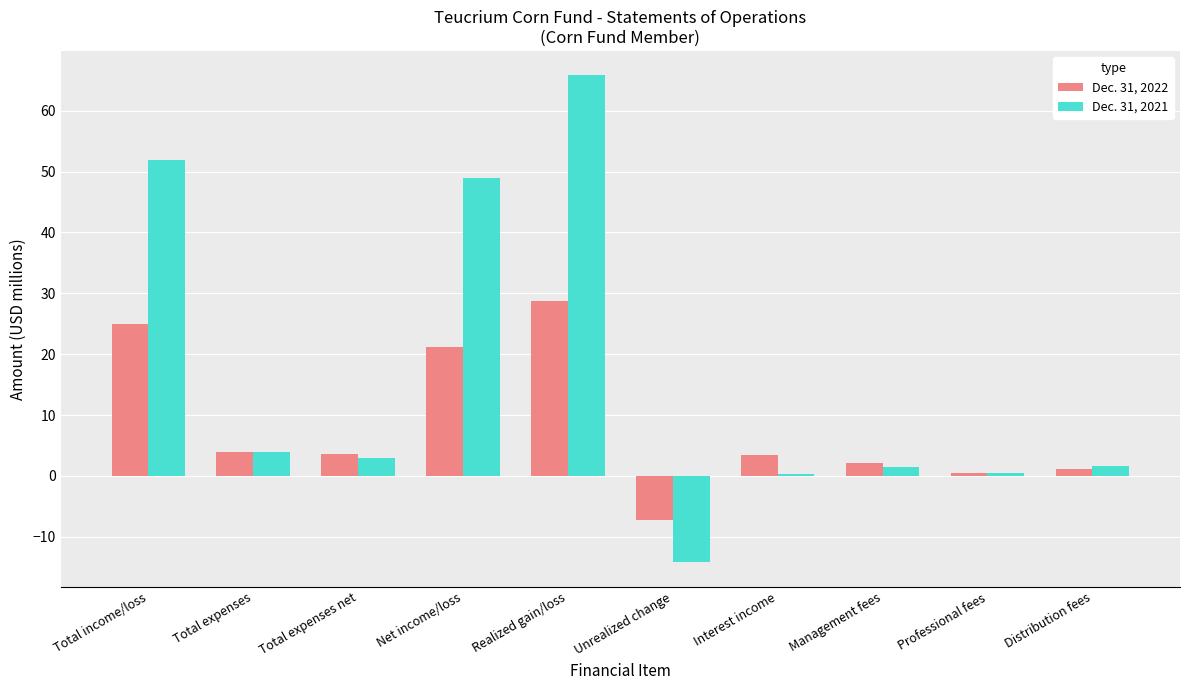

At which category is the sum across all series the highest?

Realized gain/loss